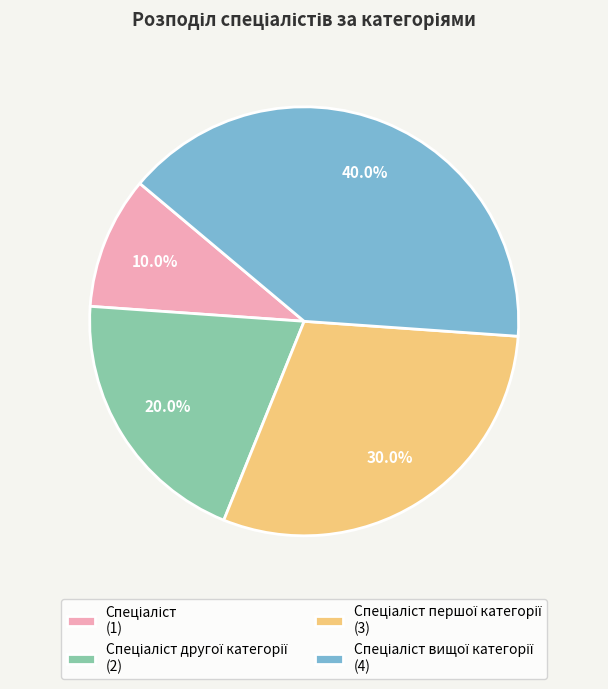

Does any single category account for the majority?

No